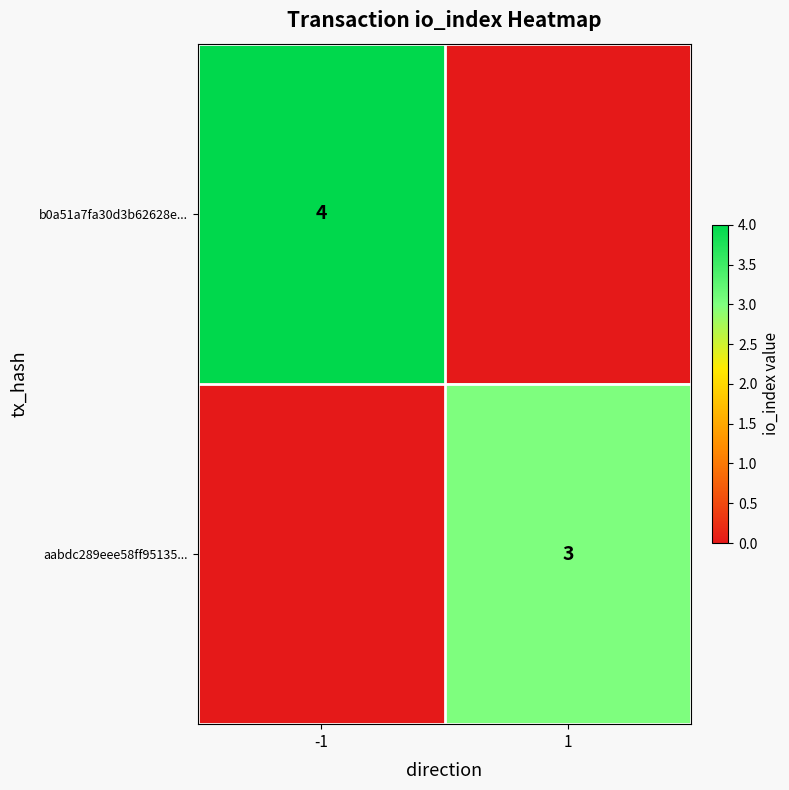

What is the total value across all series at 1?

3